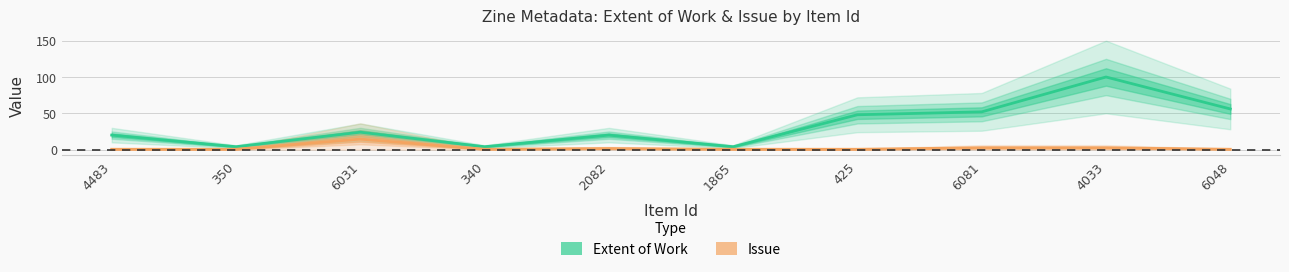

At which label does Issue reach its minimum?

4483